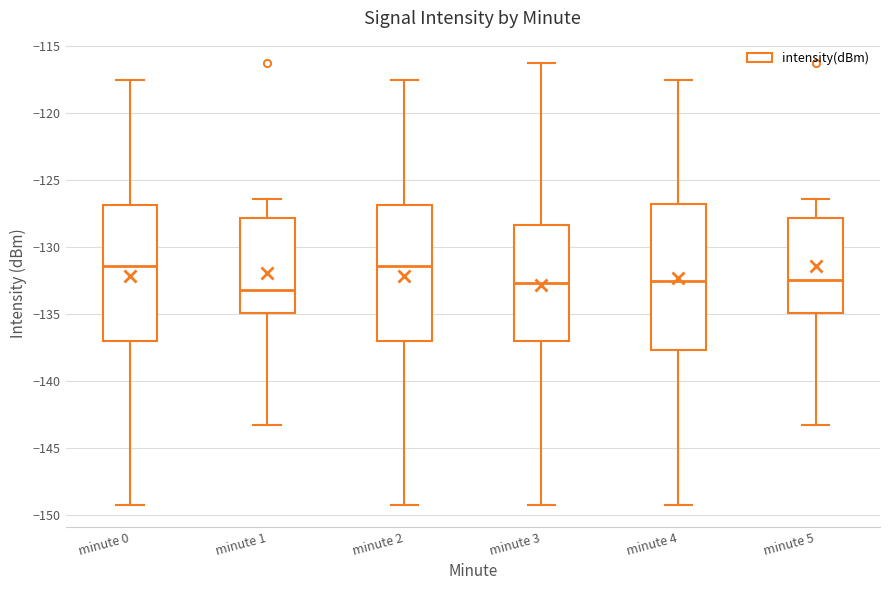

Reading left to right, read every box against the y-axis: the position of its median line, the range the box covers, and the ends of its whiskers. The values are not printed on the chart, so give them approximately, as read against the axis.

minute 0: median -131.5, box -137.0 to -127.0, whiskers -149.0 to -117.5
minute 1: median -133.0, box -135.0 to -128.0, whiskers -143.5 to -126.5
minute 2: median -131.5, box -137.0 to -127.0, whiskers -149.0 to -117.5
minute 3: median -132.5, box -137.0 to -128.5, whiskers -149.0 to -116.0
minute 4: median -132.5, box -137.5 to -127.0, whiskers -149.0 to -117.5
minute 5: median -132.5, box -135.0 to -128.0, whiskers -143.5 to -126.5